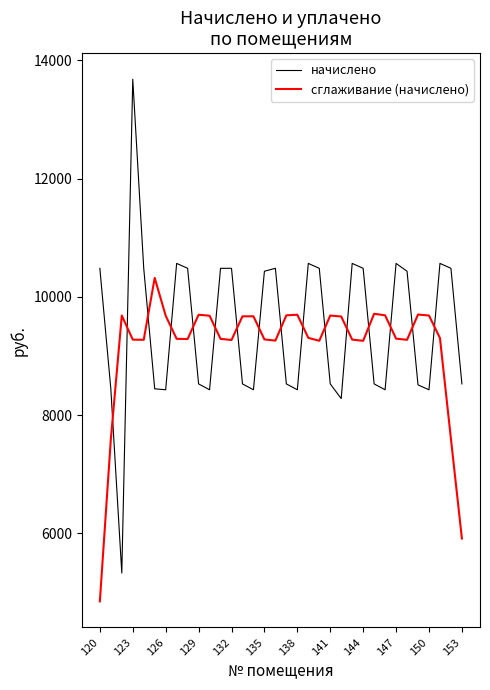

True or false: начислено and сглаживание (начислено) cross at least once.

True